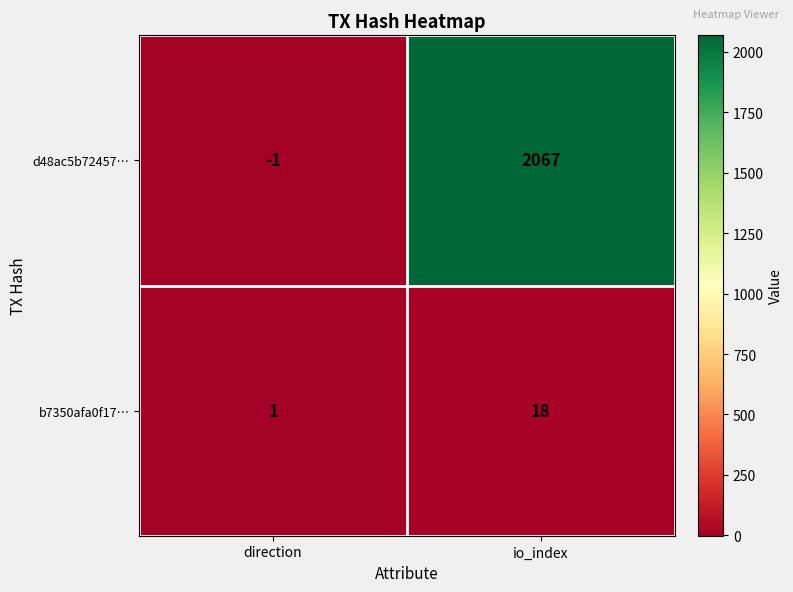

Which series has the largest total across all categories?

d48ac5b72457…